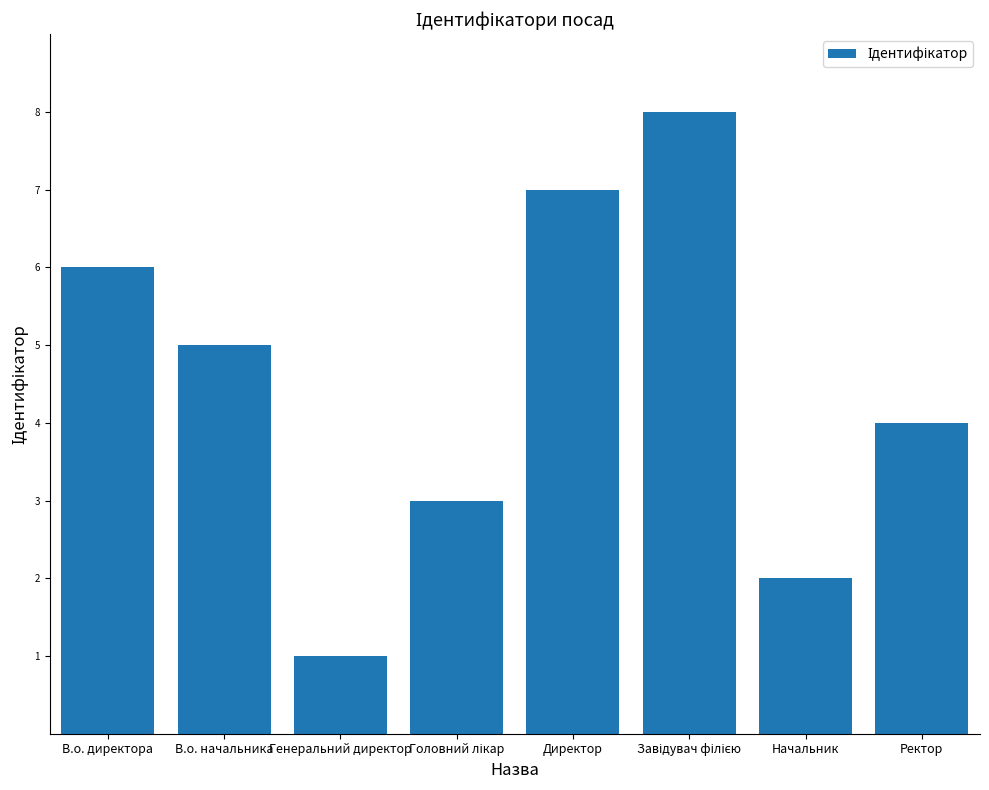

Which label corresponds to the smallest value in the chart?

Генеральний директор